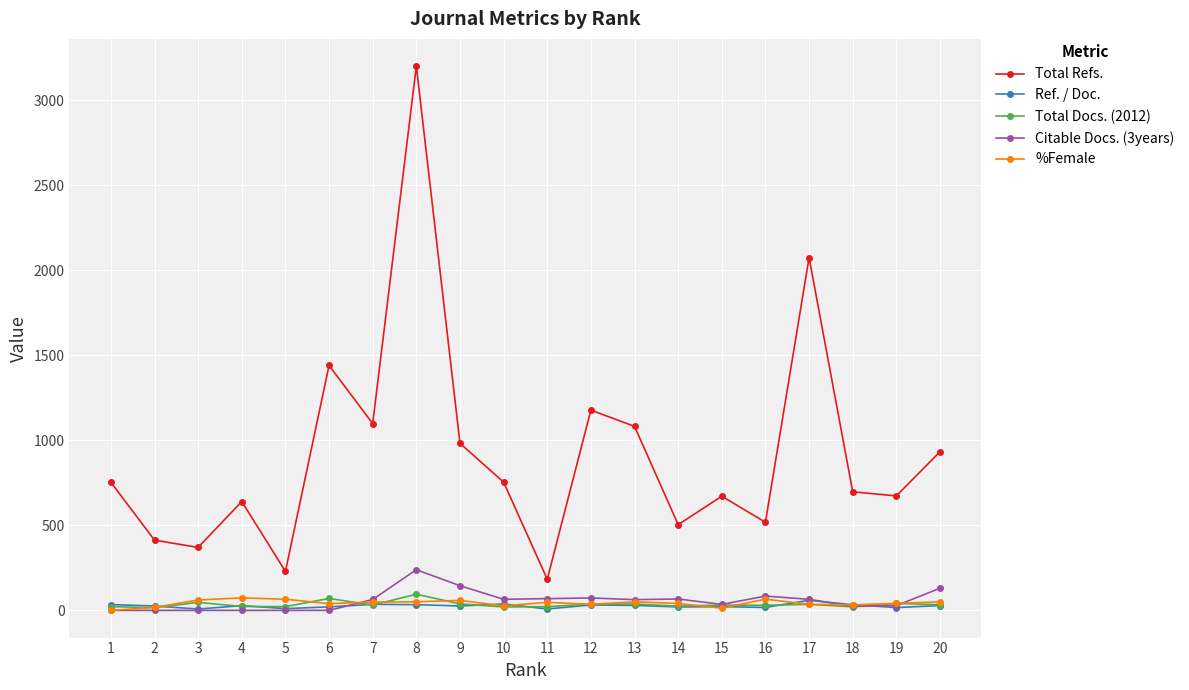

Is this an area chart (filled region under the line)?

No